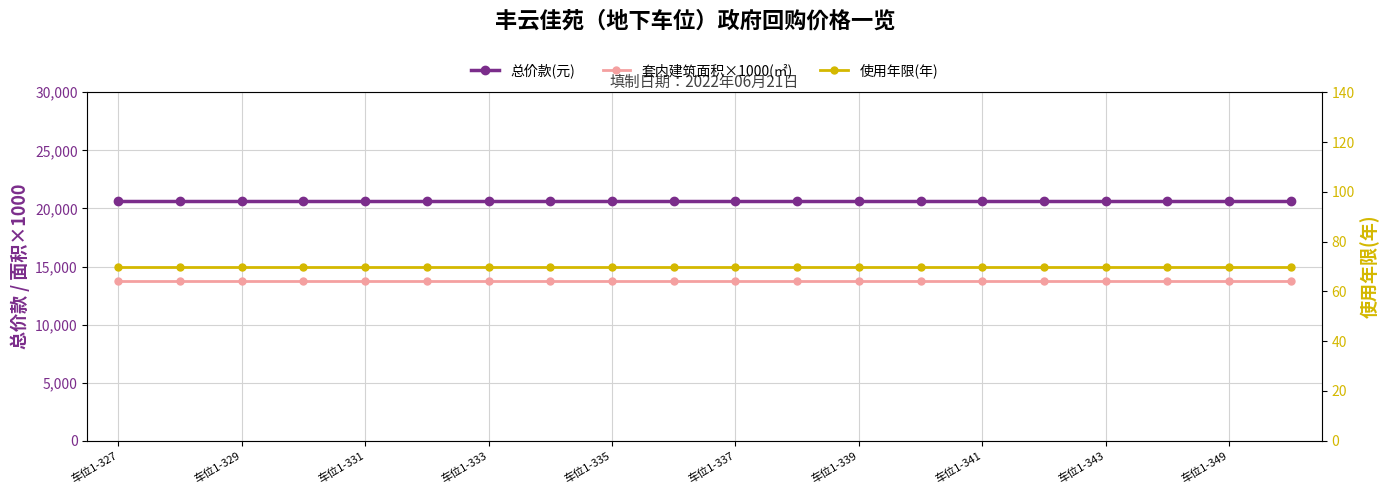

What position from the left is 车位1-341?

15